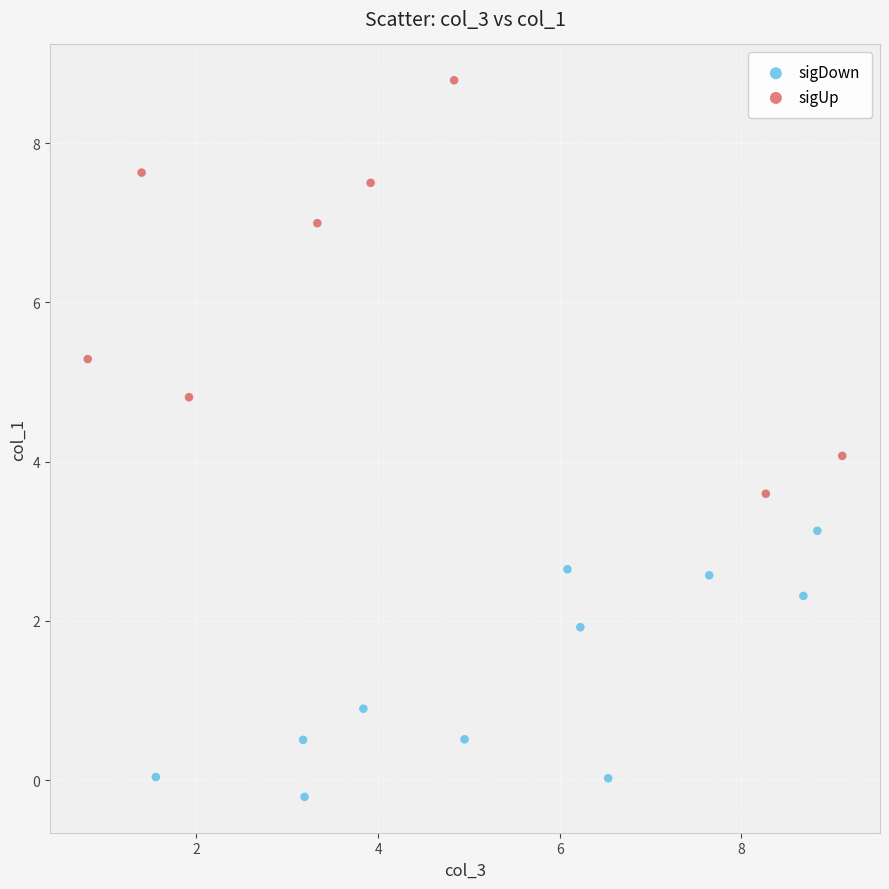

Which series contains the lowest Y value?

sigDown